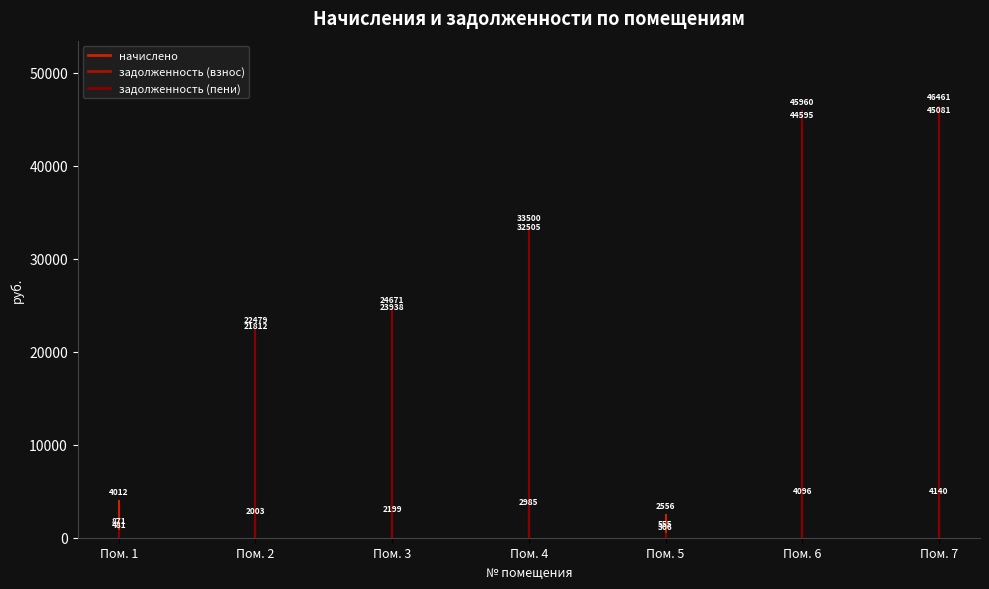

How many lines are shown in the chart?

3